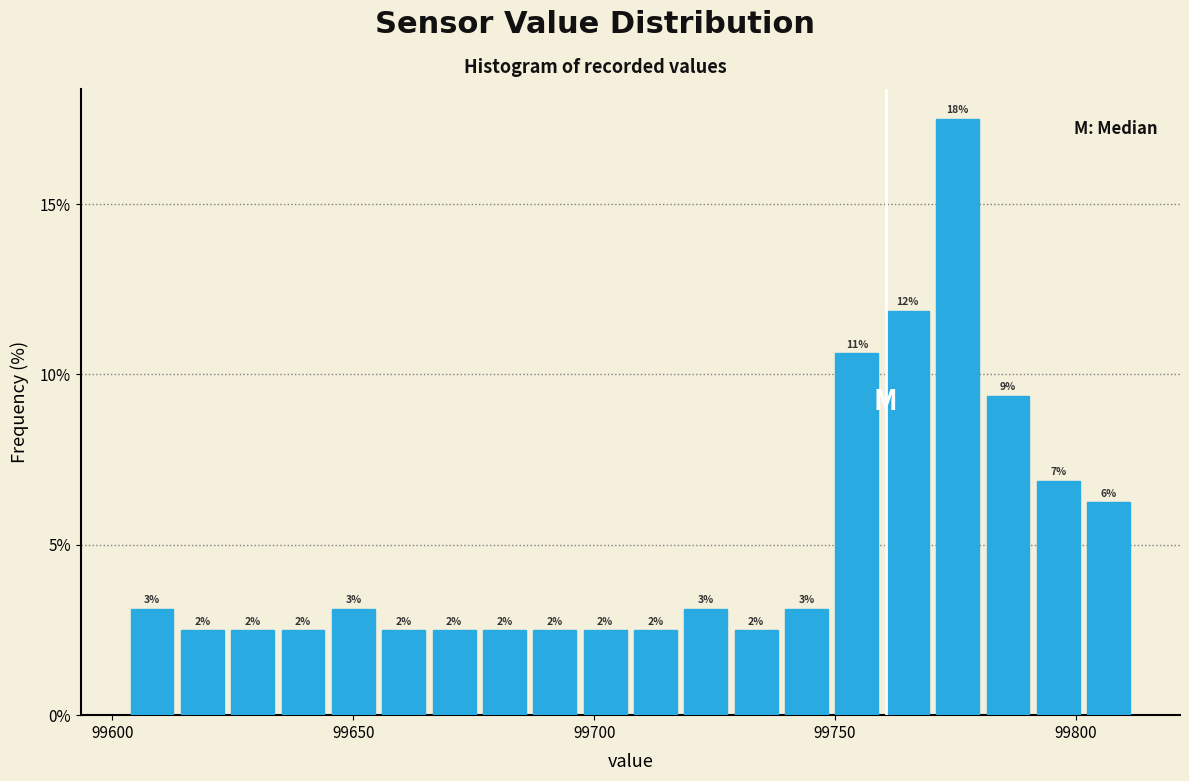

Around what value on the x-axis is the tallest bar? Give the approximate position of its centre, as read against the axis.

99775